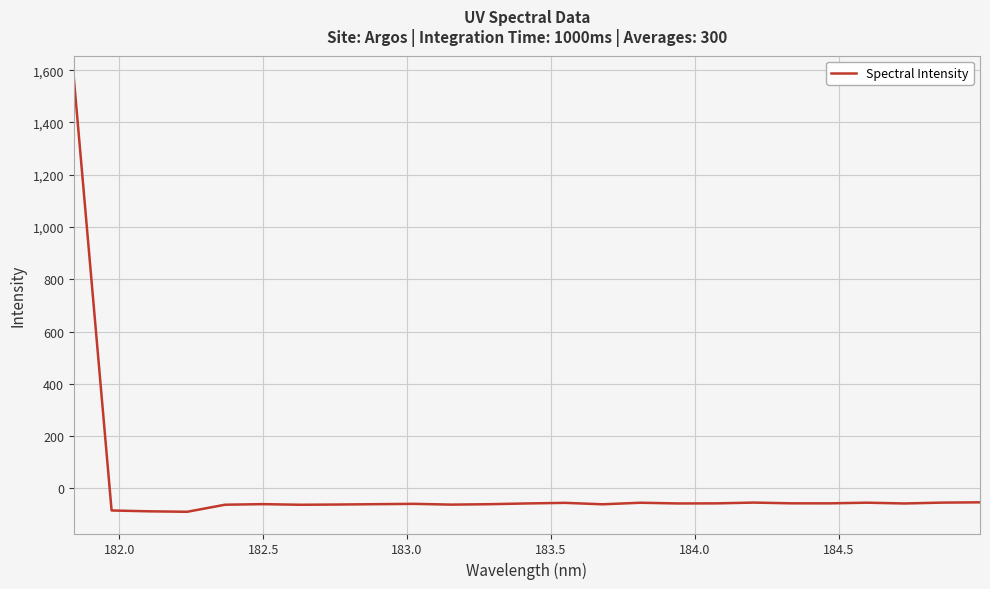

What is the maximum value shown in the chart?

1572.5